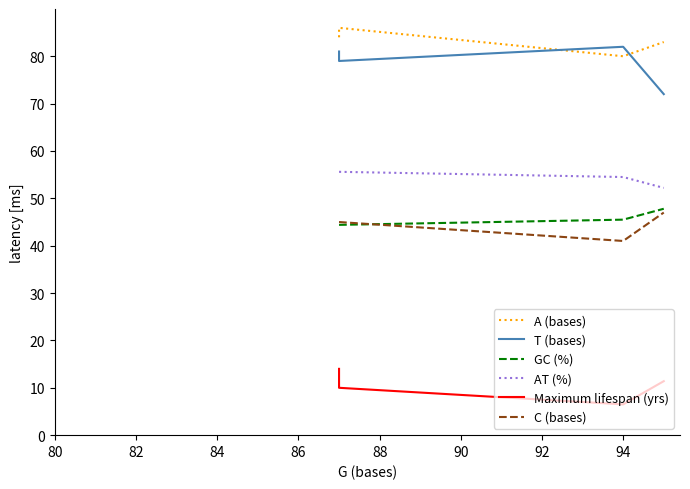

The value of AT (%) at 82 is 37.3. True or false?

False